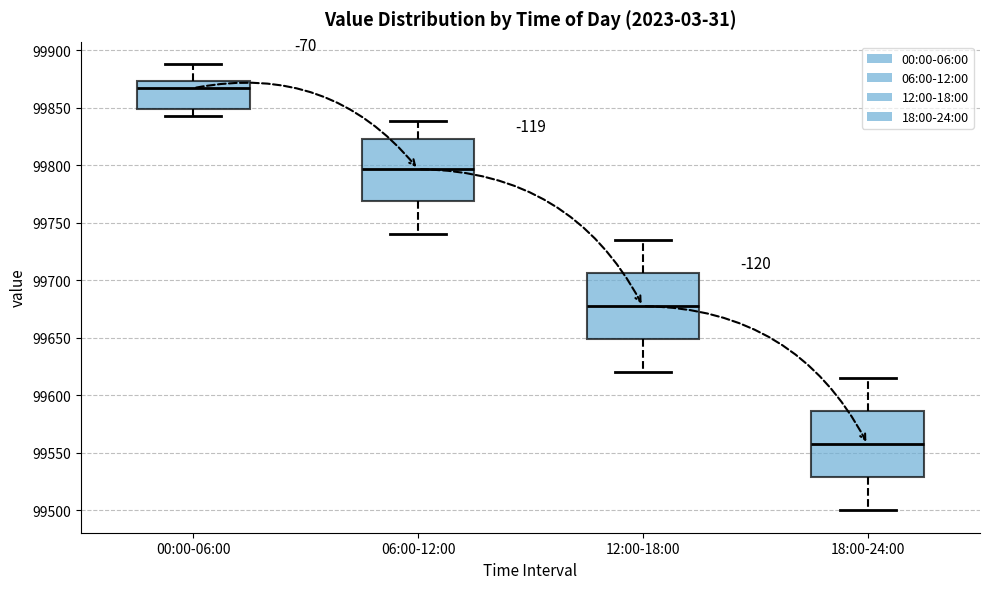

Reading left to right, read every box against the y-axis: the position of its median line, the range the box covers, and the ends of its whiskers. The values are not printed on the chart, so give them approximately, as read against the axis.

00:00-06:00: median 99865, box 99850 to 99875, whiskers 99845 to 99890
06:00-12:00: median 99795, box 99770 to 99825, whiskers 99740 to 99840
12:00-18:00: median 99680, box 99650 to 99705, whiskers 99620 to 99735
18:00-24:00: median 99560, box 99530 to 99585, whiskers 99500 to 99615